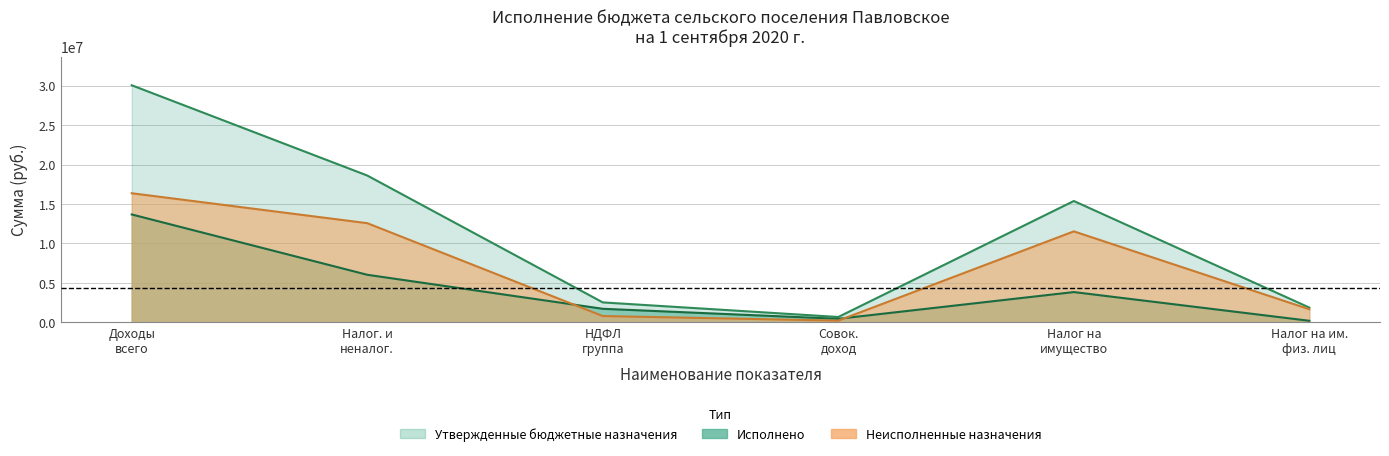

What is the sum of the Утвержденные бюджетные назначения values at НДФЛ группа and Доходы всего?

32576390.0